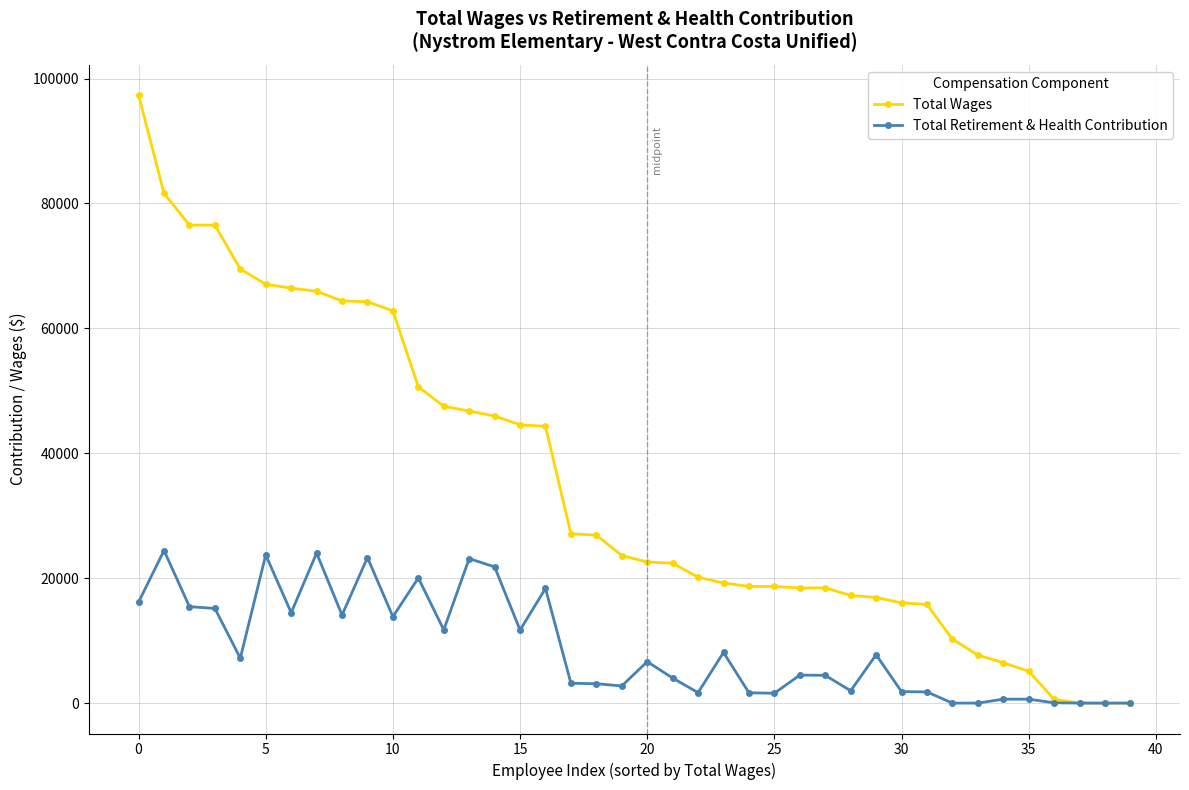

What is the greatest value displayed?

97335